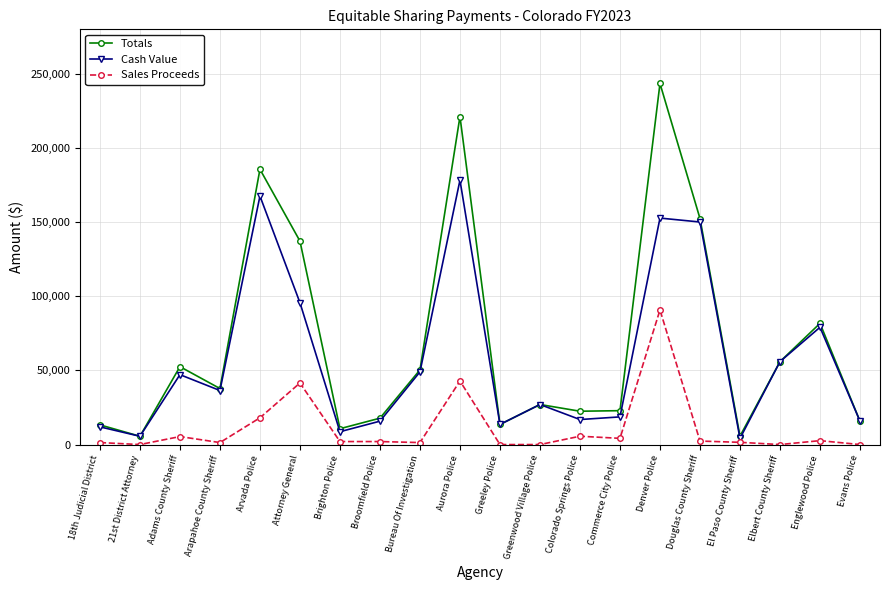

What is the difference between the highest and lowest values at Englewood Police?

79065